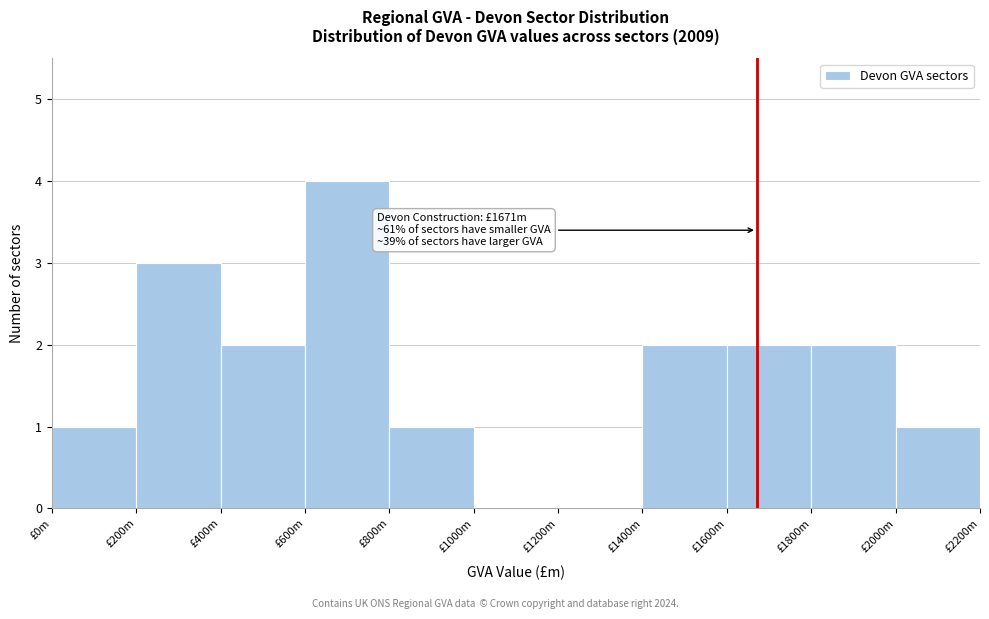

Reading left to right, what are all the values shown in this chart?

£0m=1	£200m=3	£400m=2	£600m=4	£800m=1	£1000m=0	£1200m=0	£1400m=2	£1600m=2	£1800m=2	£2000m=1